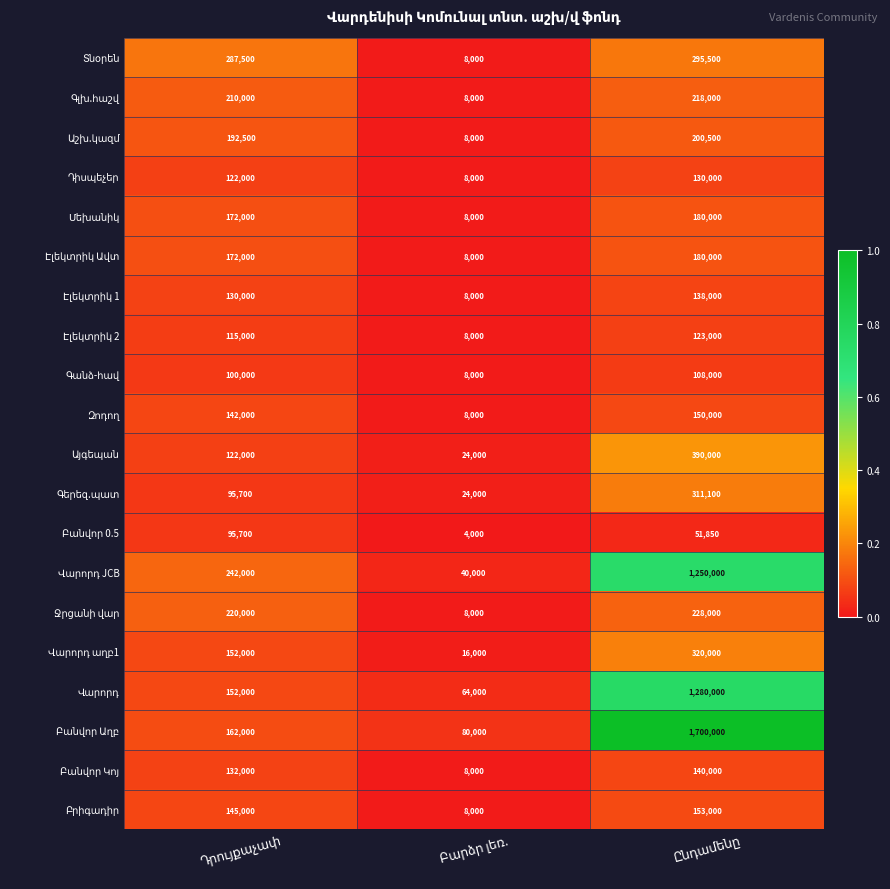

What is the minimum value shown in the chart?

4000